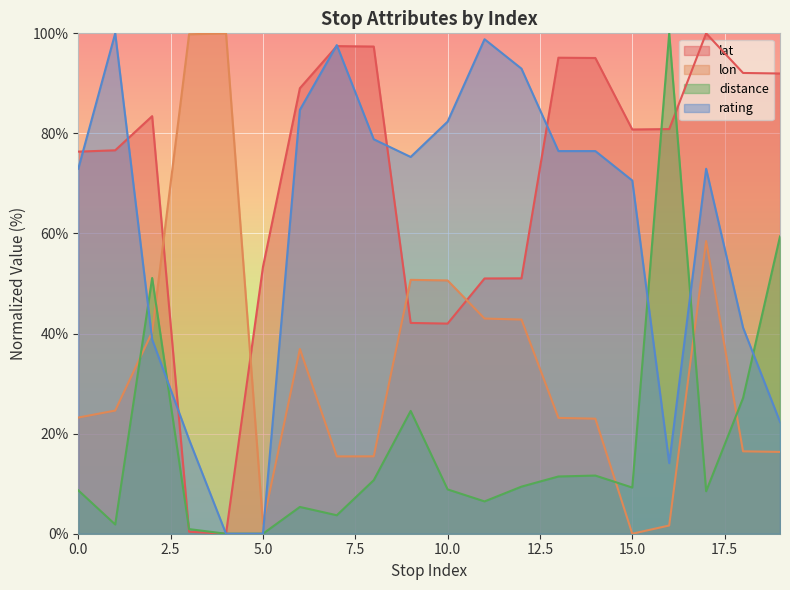

At which label does rating reach its minimum?

4